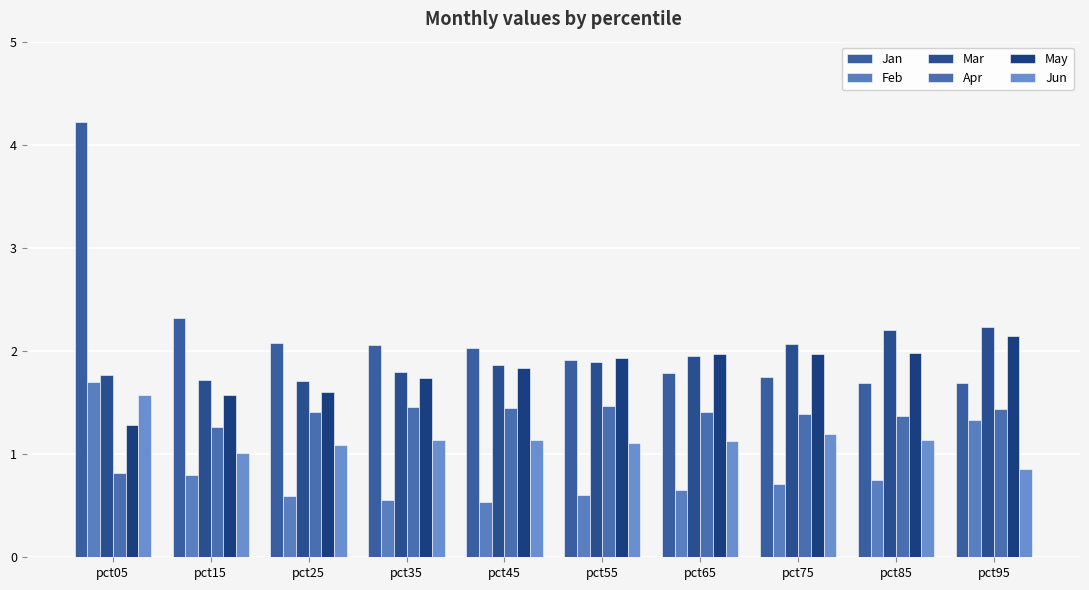

Which label corresponds to the largest value in the chart?

pct05